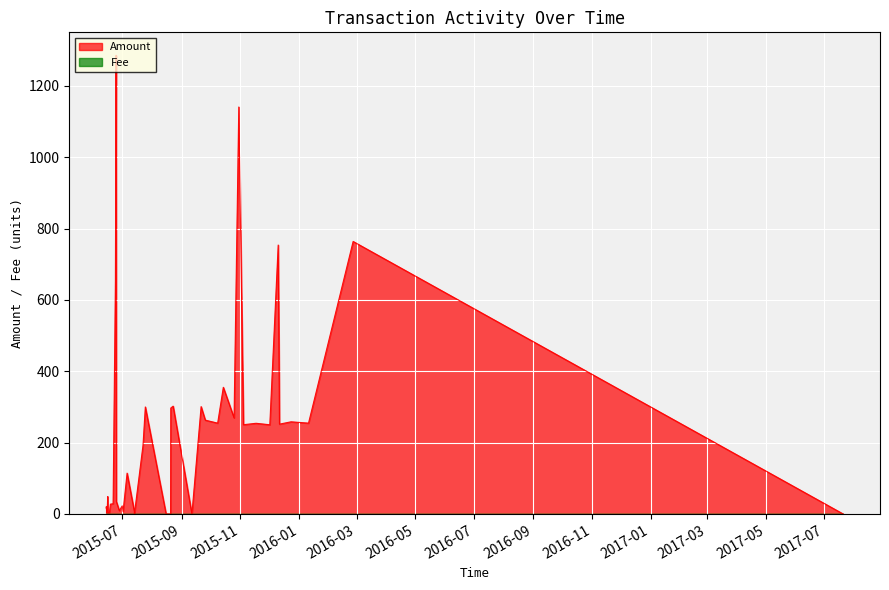

How many interior local valleys does the Amount series have?

12